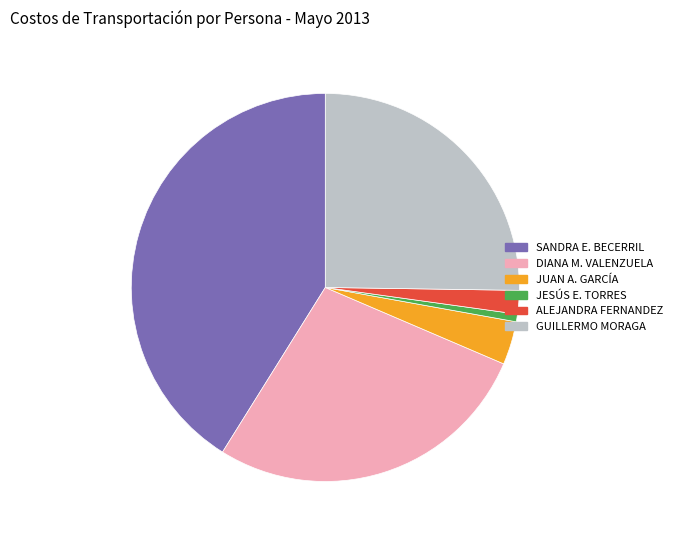

Do JUAN A. GARCÍA and GUILLERMO MORAGA together represent more than half of the pie?

No